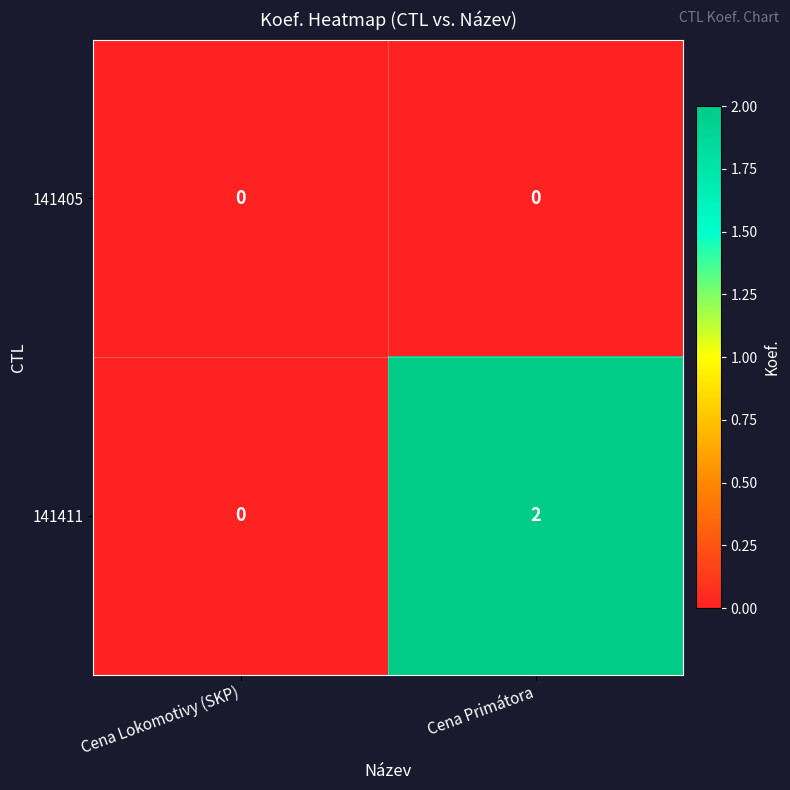

Between Cena Lokomotivy (SKP) and Cena Primátora, which series saw the biggest shift?

141411